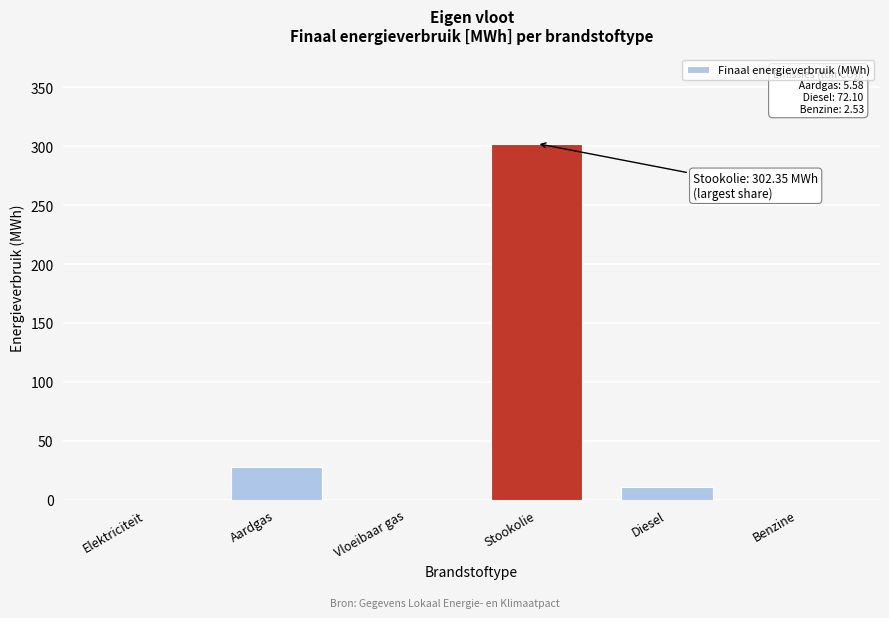

What is the greatest value displayed?

302.3